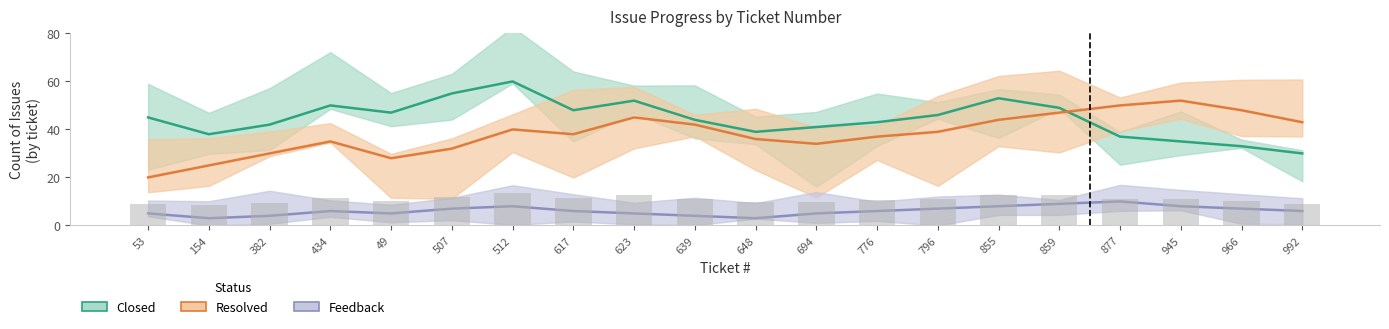

Which series has the largest range (max minus min)?

Resolved